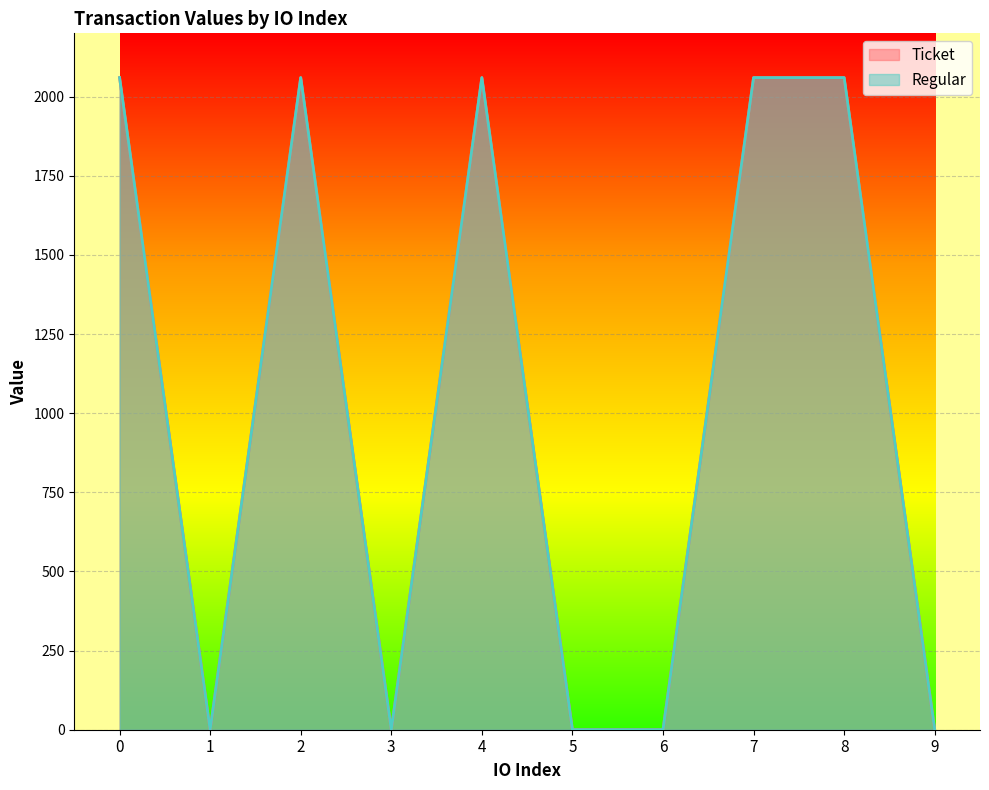

How many values in the Ticket series exceed 2060?

5